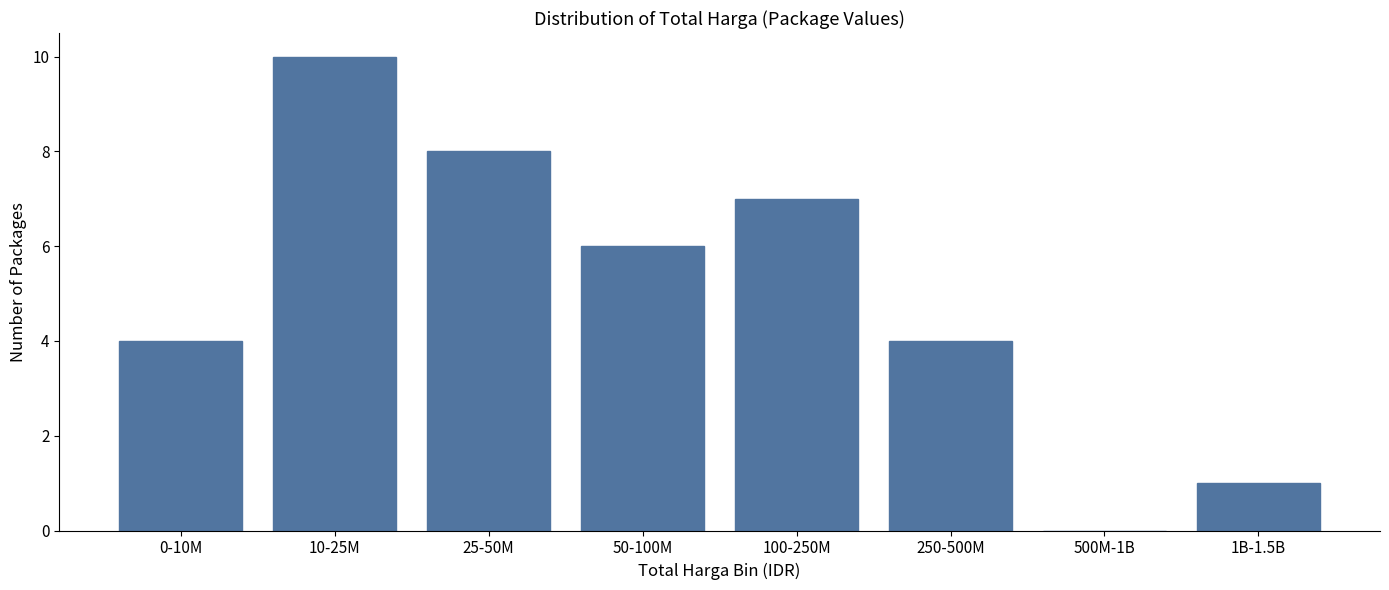

Reading right to left, transcribe all the data shown in this chart.

1B-1.5B=1	500M-1B=0	250-500M=4	100-250M=7	50-100M=6	25-50M=8	10-25M=10	0-10M=4